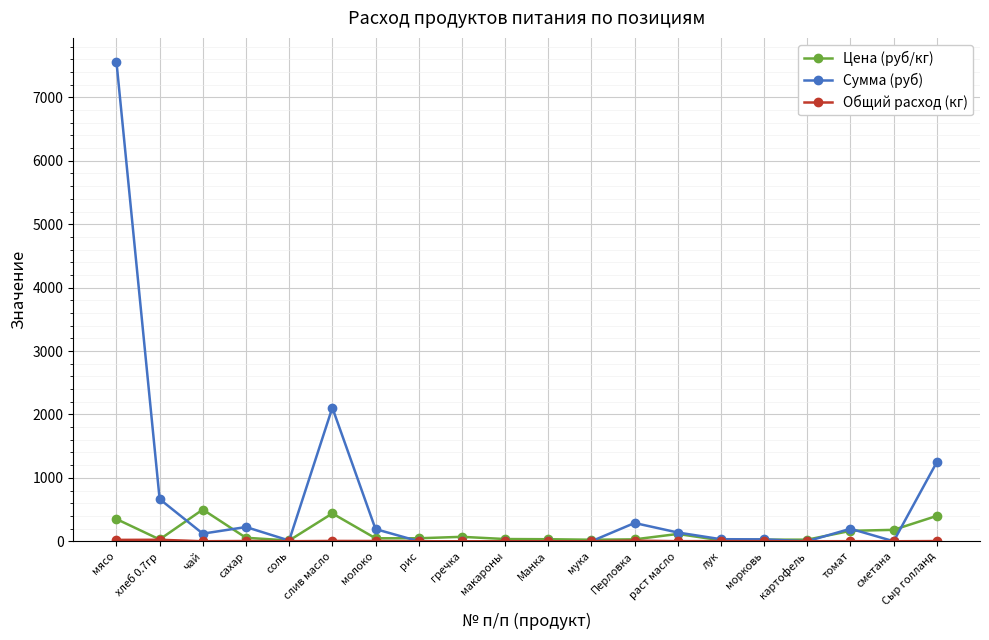

At which category is the sum across all series the highest?

мясо